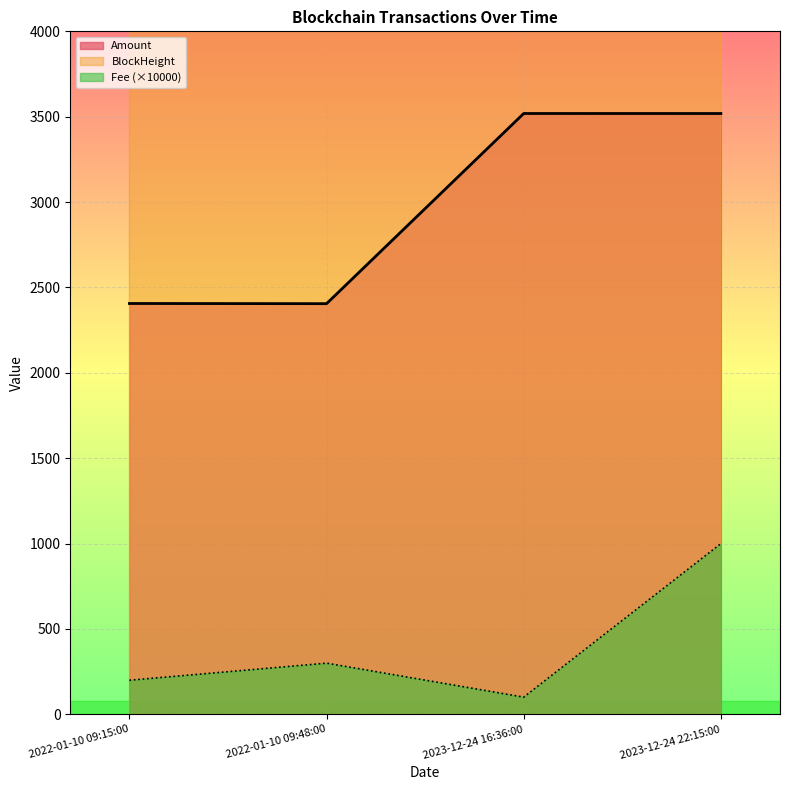

What are all the series names shown in the legend?

Amount, Fee, BlockHeight